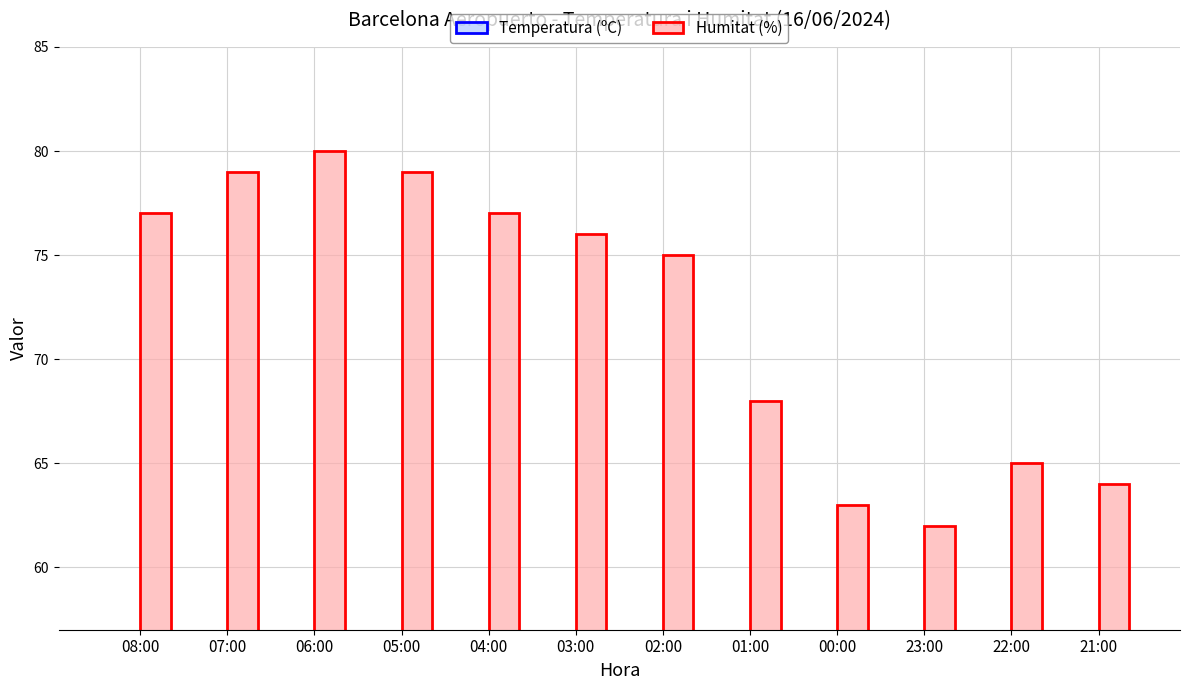

The value of Humitat (%) at 07:00 is 114.1. True or false?

False